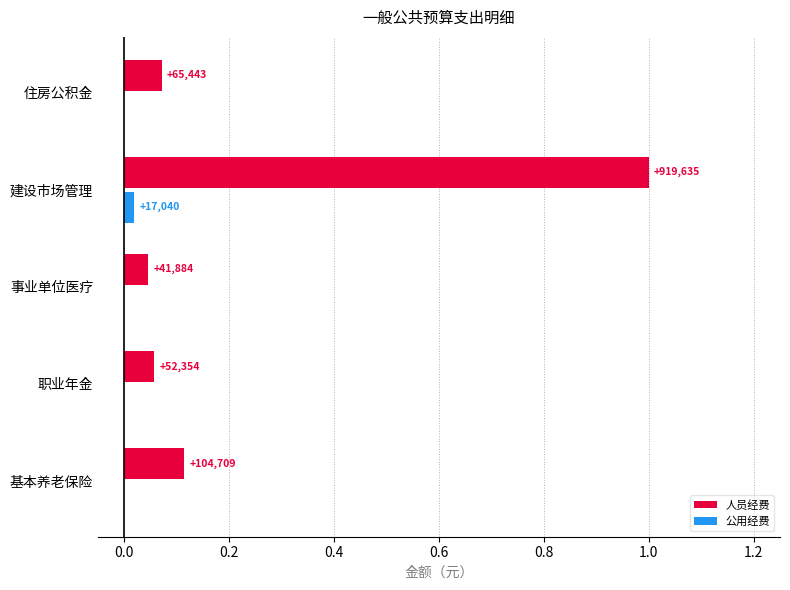

What are all the series names shown in the legend?

人员经费, 公用经费